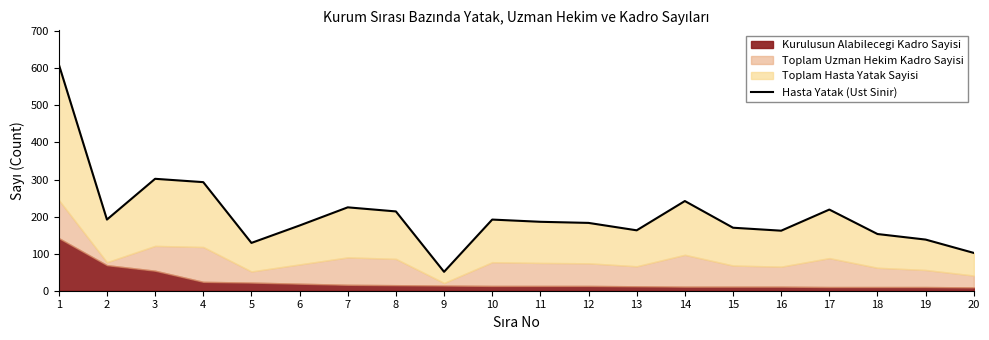

Where is the data nearest to the value 331?

3